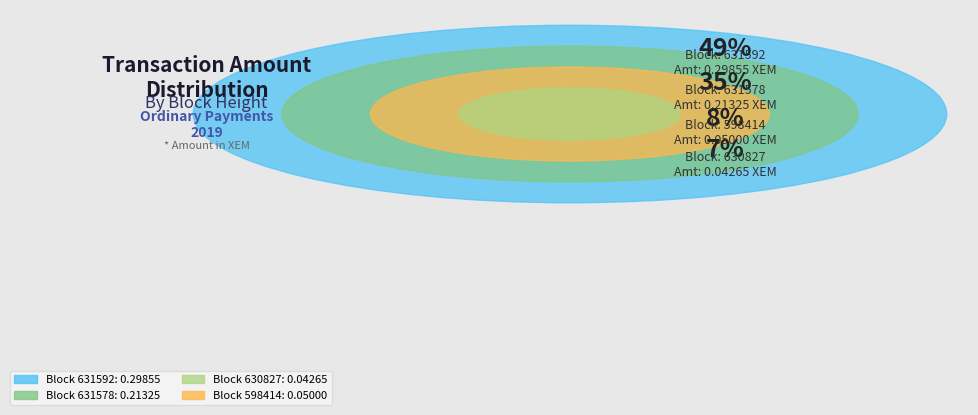

What percentage is NOT represented by 630827?

92.9%